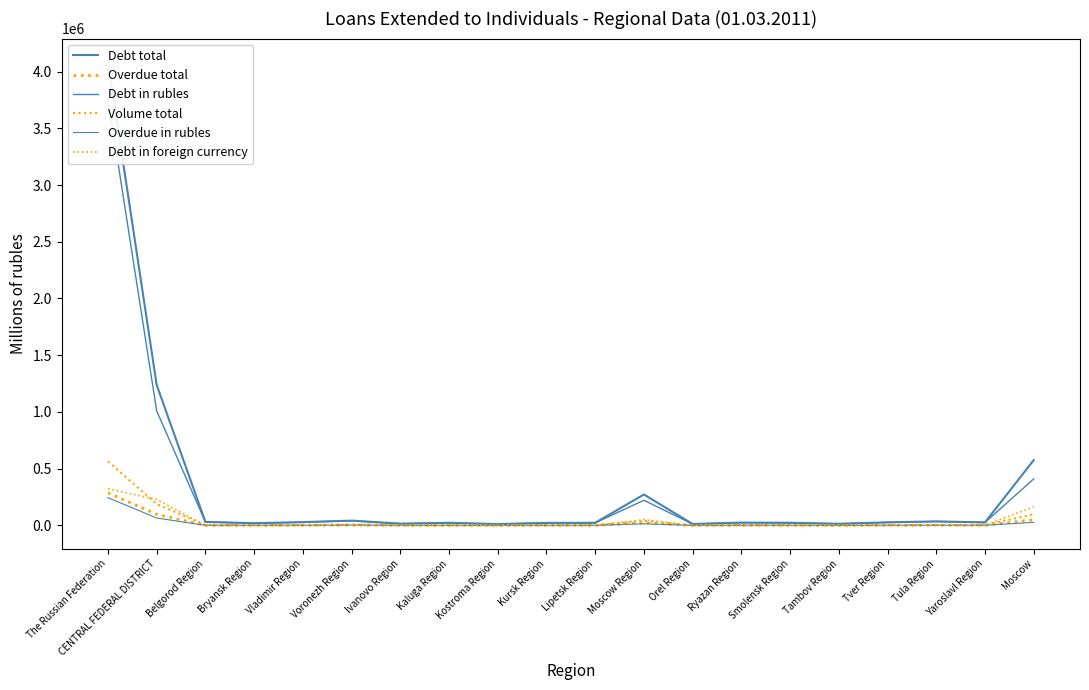

True or false: Debt in foreign currency has a value of 1023 at Belgorod Region.

False